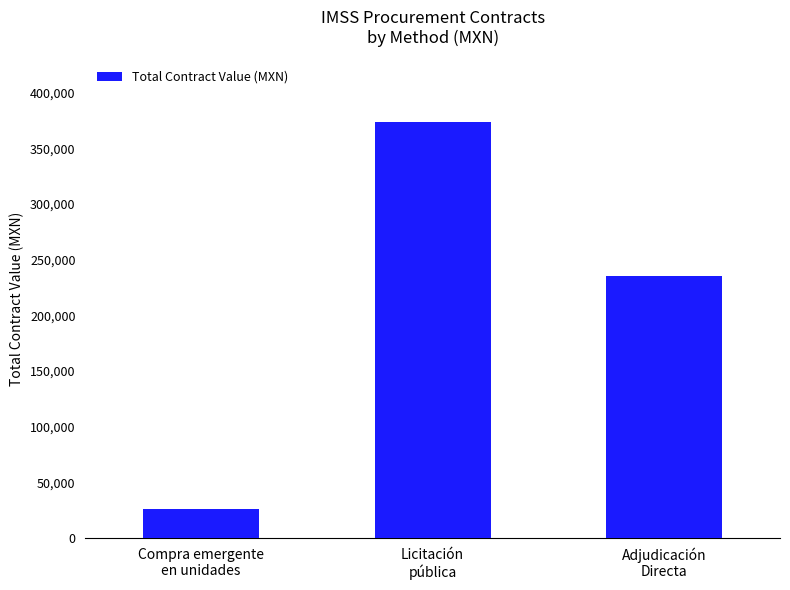

Rank the categories by value from lowest to highest.

Compra emergente
en unidades, Adjudicación
Directa, Licitación
pública